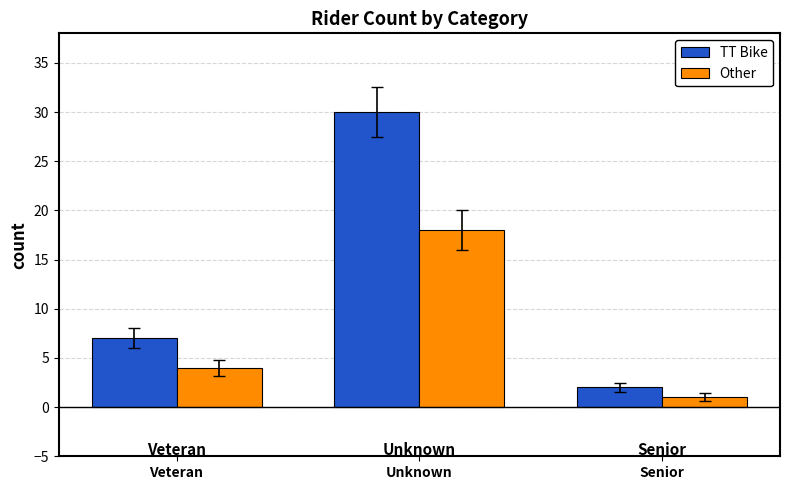

At which label does Other reach its minimum?

Senior